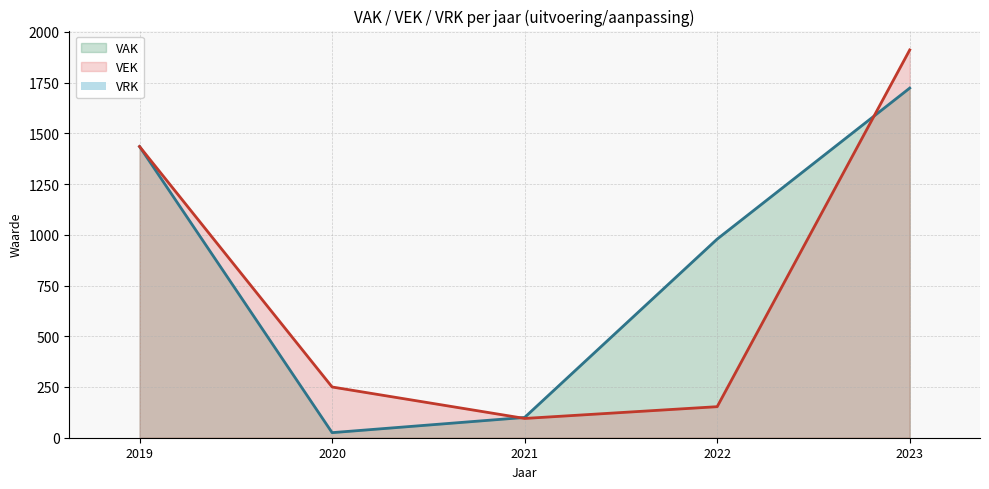

Count the number of categories in the chart.

5